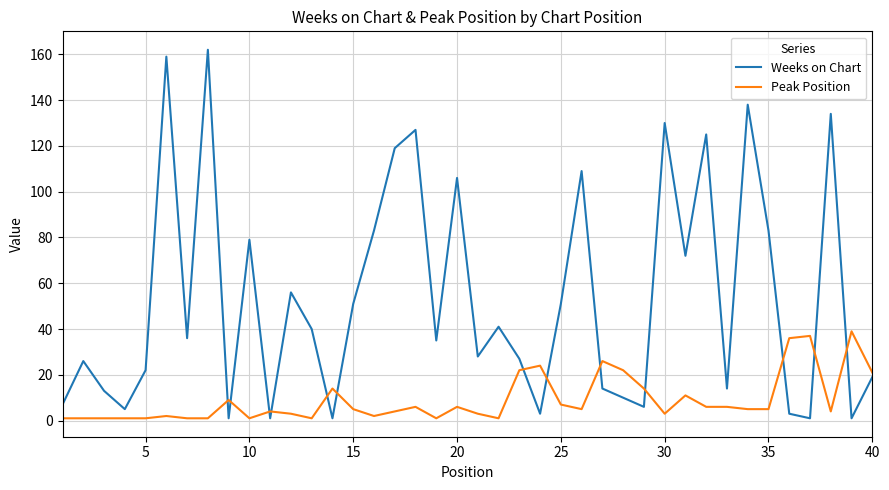

Reading right to left, transcribe all the data shown in this chart.

Weeks on Chart: 19	1	134	1	3	83	138	14	125	72	130	6	10	14	109	51	3	27	41	28	106	35	127	119	83	51	1	40	56	1	79	1	162	36	159	22	5	13	26	7
Peak Position: 21	39	4	37	36	5	5	6	6	11	3	14	22	26	5	7	24	22	1	3	6	1	6	4	2	5	14	1	3	4	1	9	1	1	2	1	1	1	1	1